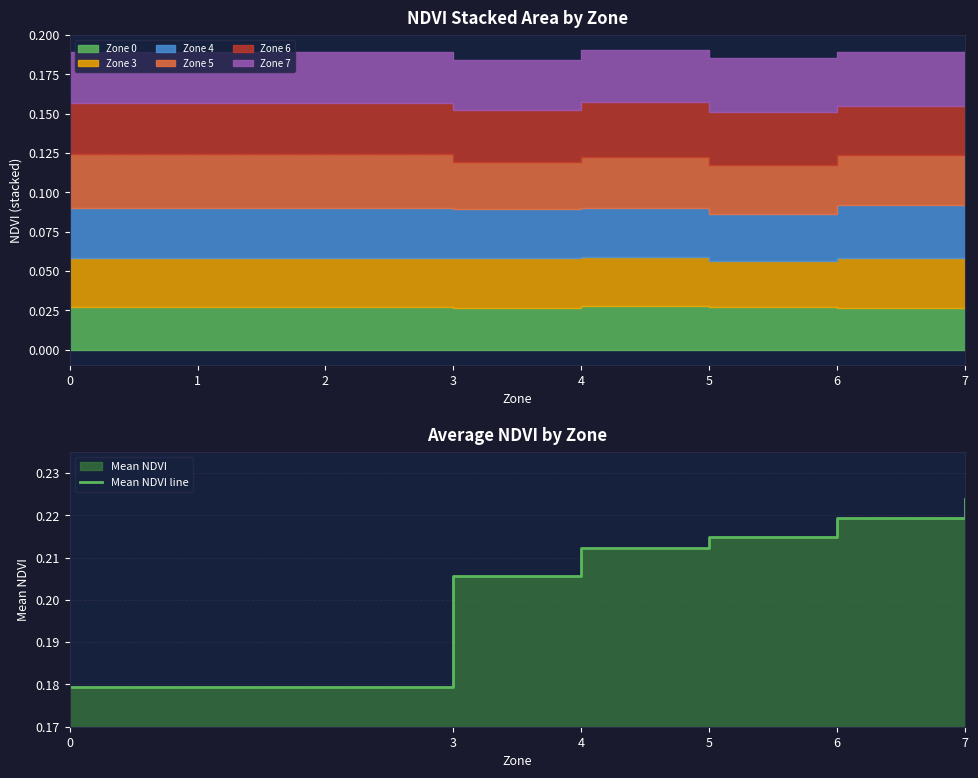

Is it true that the value at 1 is 0.1?

False